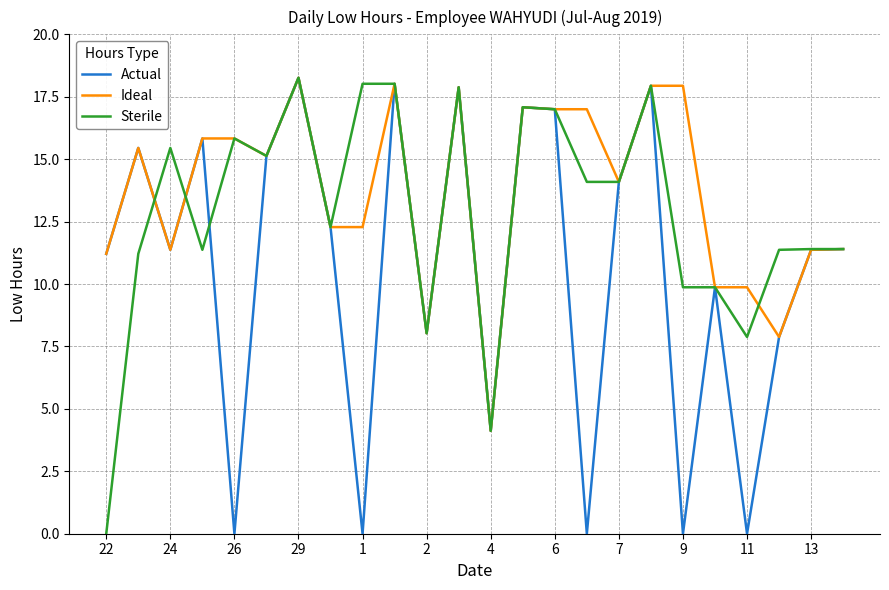

What is the sum of all Sterile values?

307.6